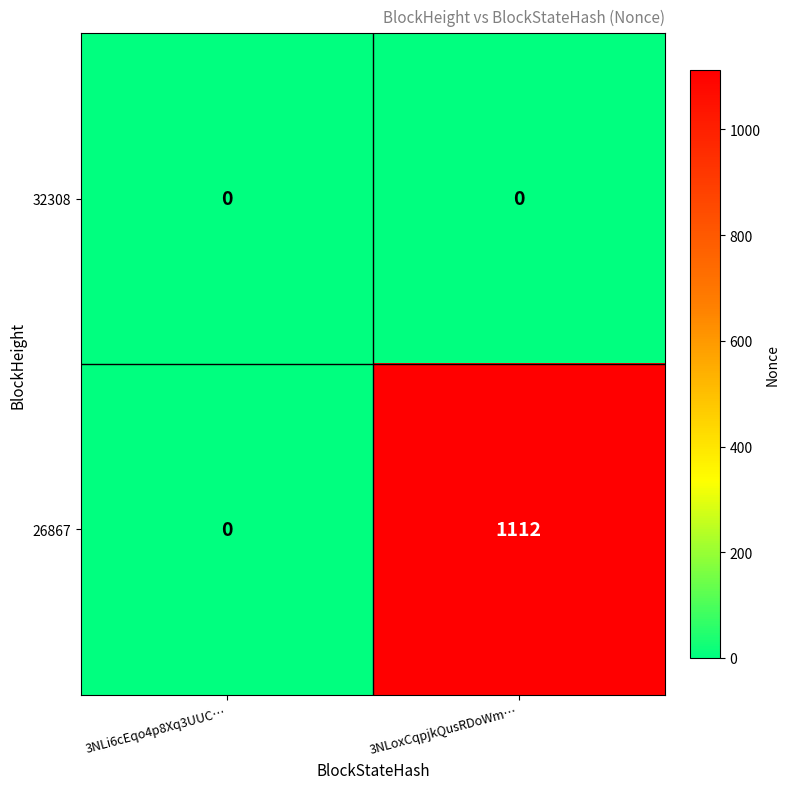

What is the sum of the 26867 values at 3NLi6cEqo4p8Xq3UUC… and 3NLoxCqpjkQusRDoWm…?

1112